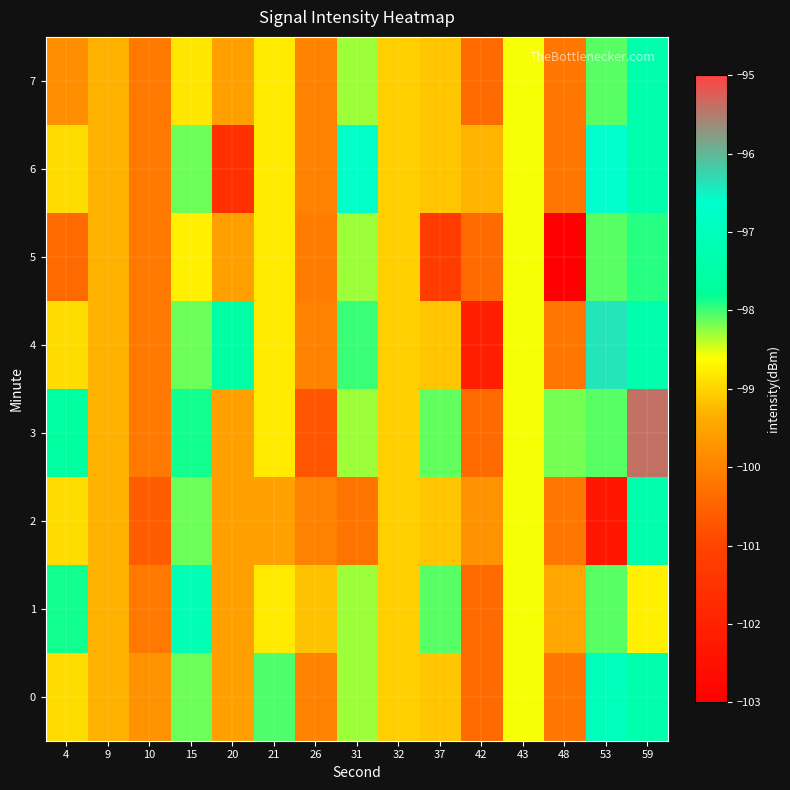

At how many categories does at least one series exceed -99?

10